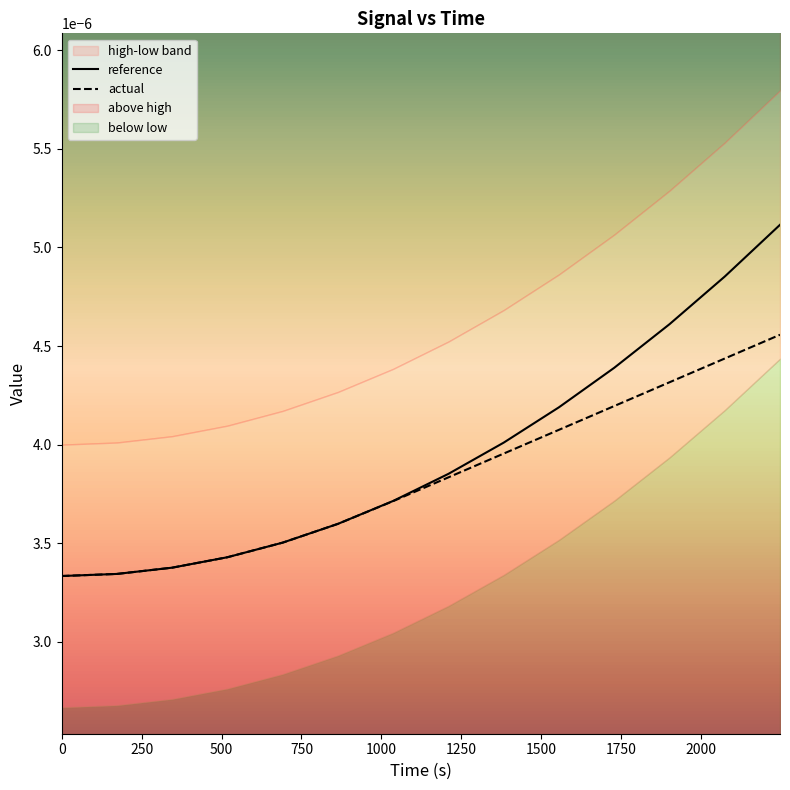

Which series has the largest total across all categories?

reference